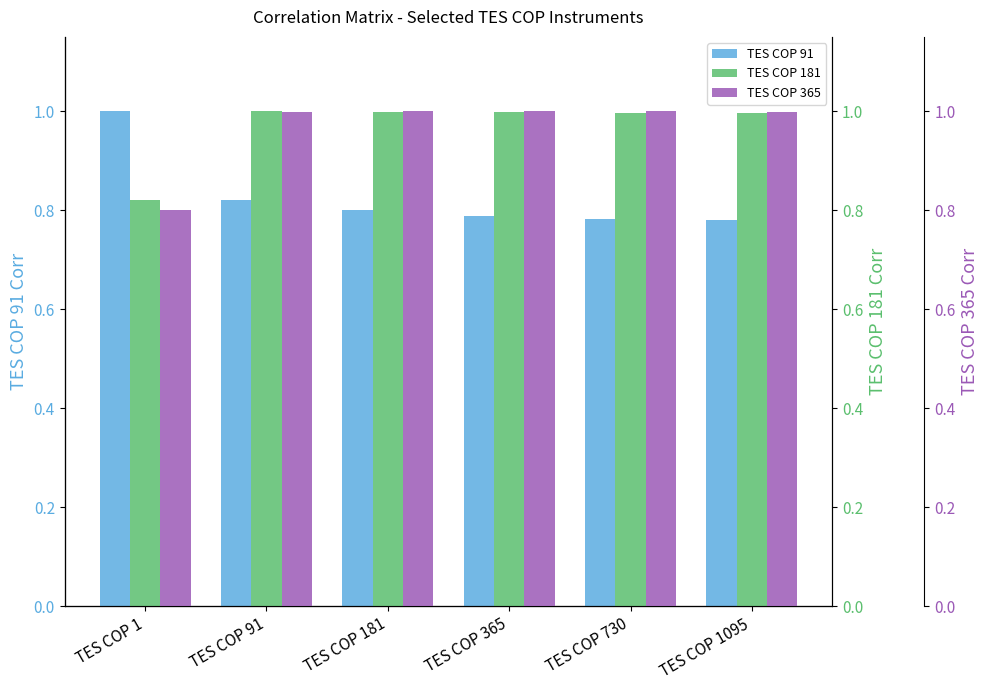

What is the highest value of the TES COP 181 series?

1.0